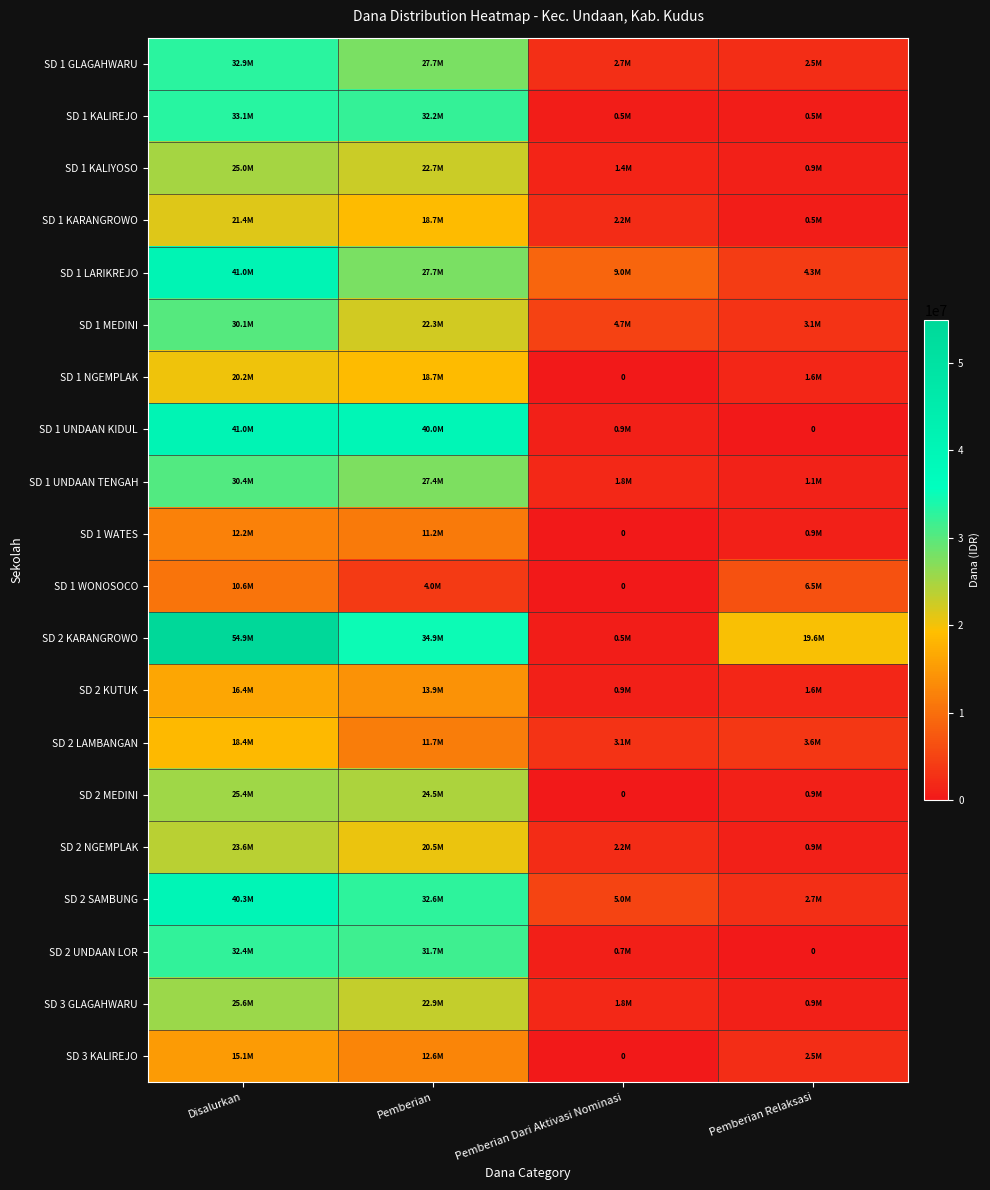

What is the minimum value for SD 2 NGEMPLAK?

900000